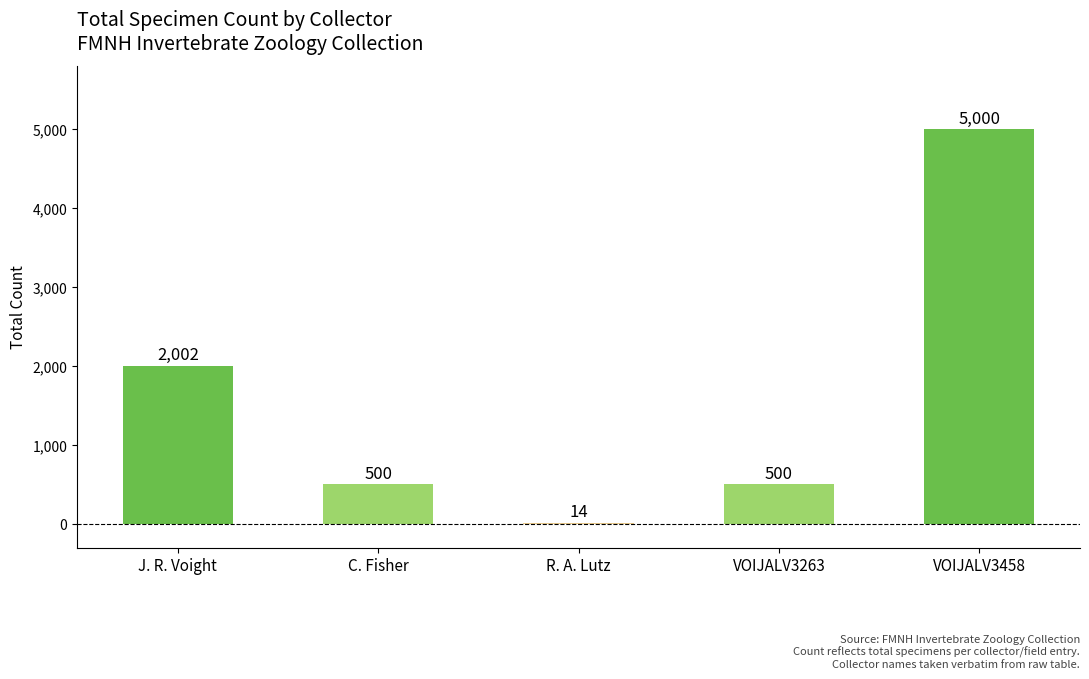

Reading left to right, extract all data points from this chart.

2002	500	14	500	5000